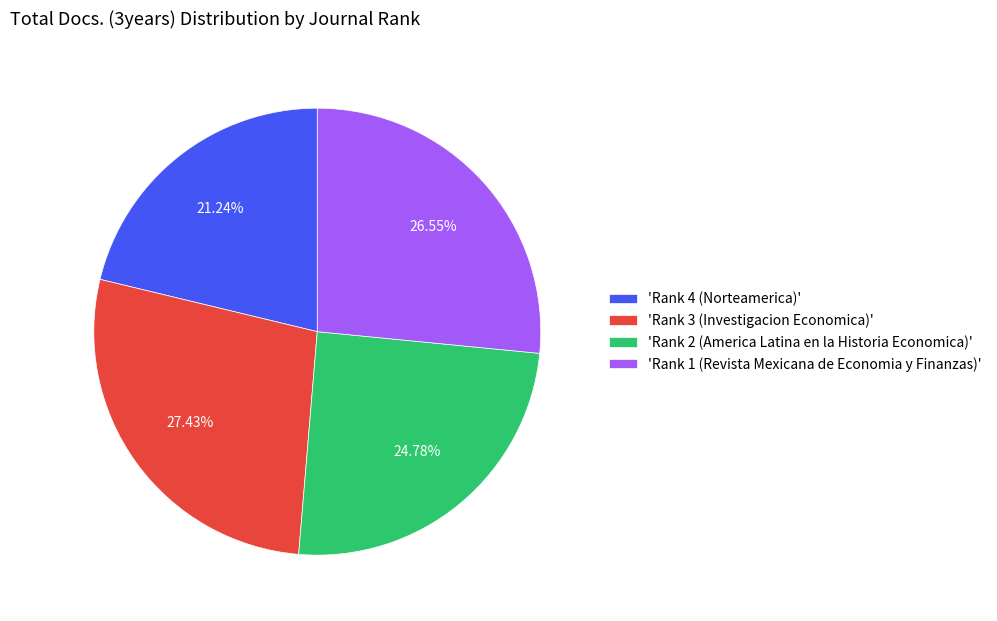

Do 'Rank 2 (America Latina en la Historia Economica)' and 'Rank 4 (Norteamerica)' together represent more than half of the pie?

No